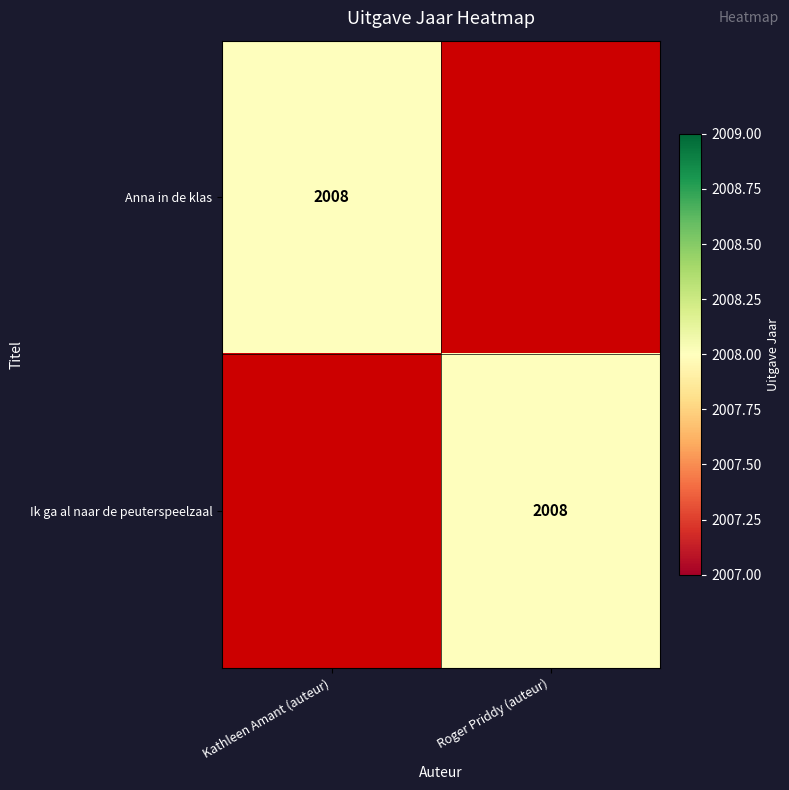

True or false: Ik ga al naar de peuterspeelzaal has a value of 3328 at Roger Priddy (auteur).

False